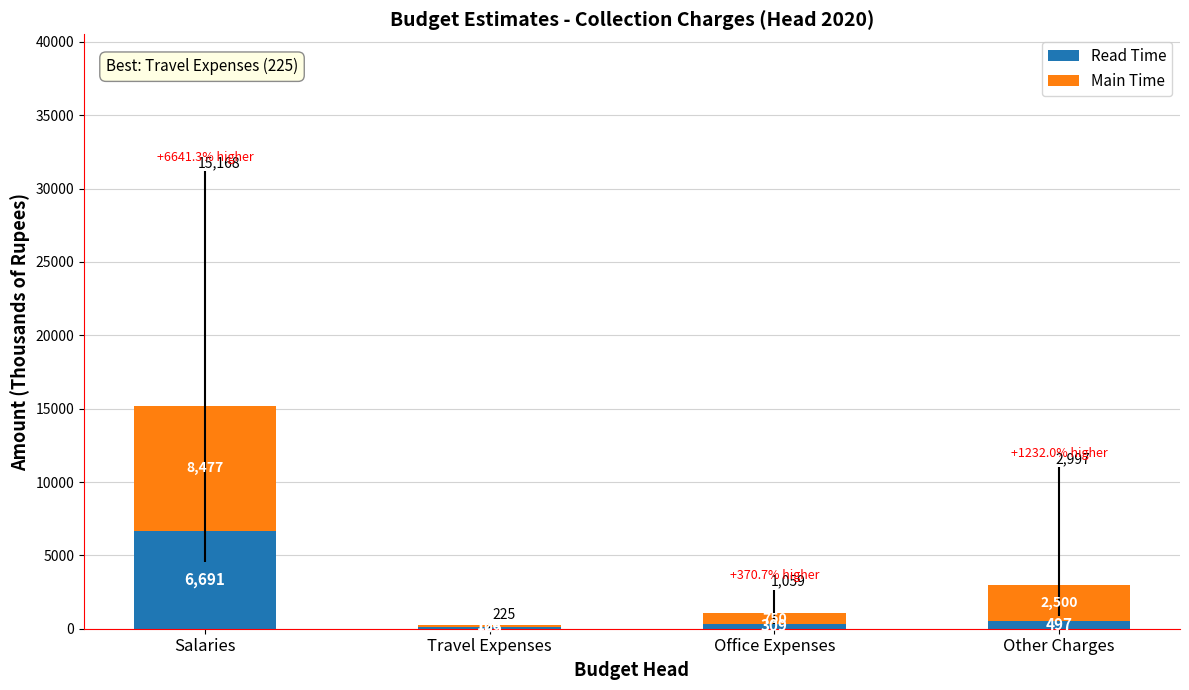

The Read Time series shows 9899 at Salaries. True or false?

False